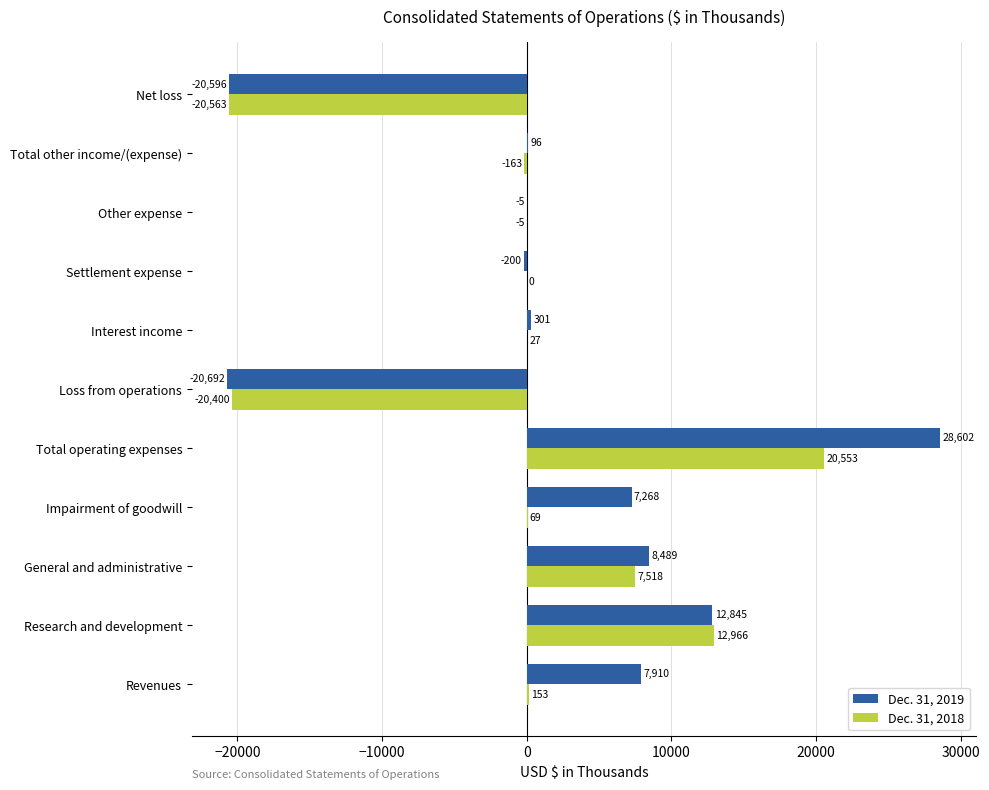

What is the sum of the Dec. 31, 2018 values at General and administrative and Total other income/(expense)?

7355